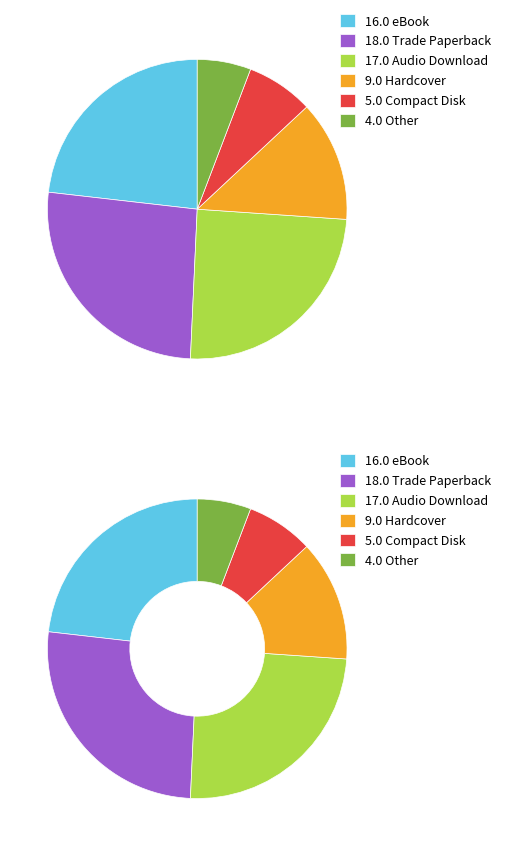

To the nearest percent, what percentage of the pie is Hardcover?

13%